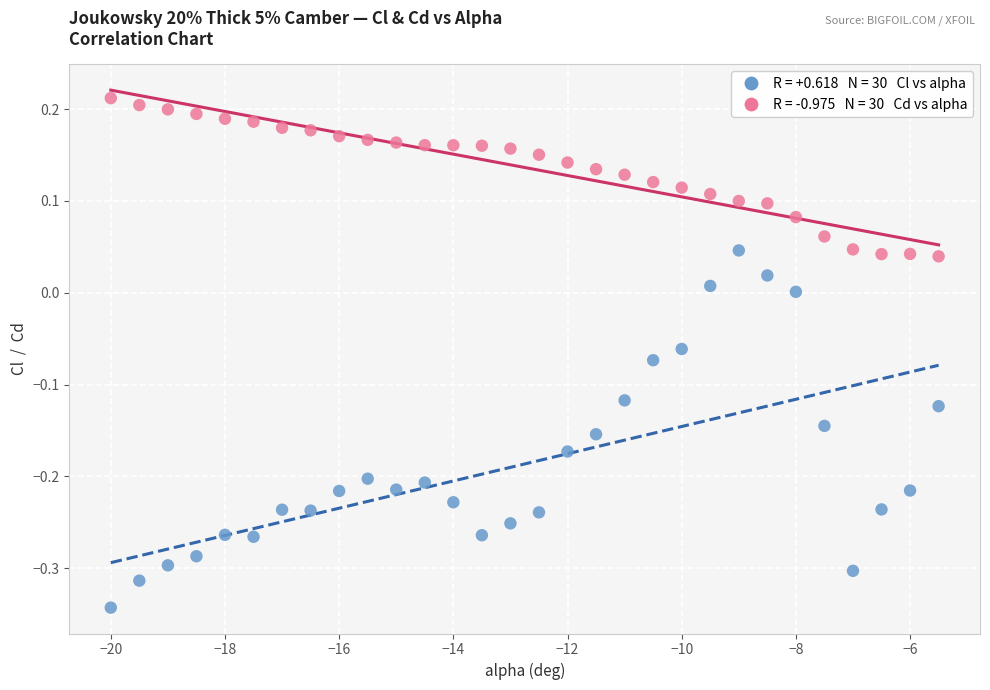

Across all data points, what is the range of X values (max minus min)?

14.5